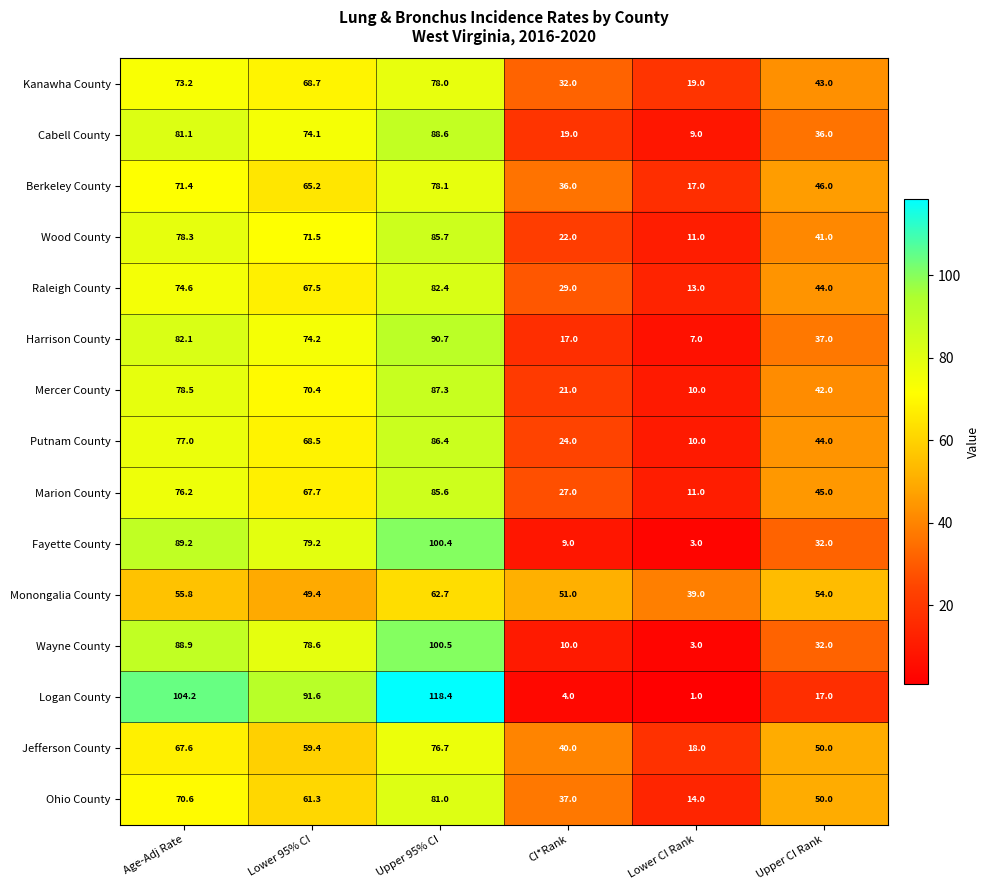

What is the lowest value of the Marion County series?

11.0